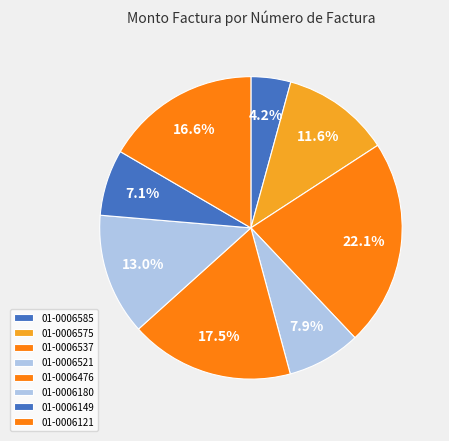

How many slices are in this pie chart?

8